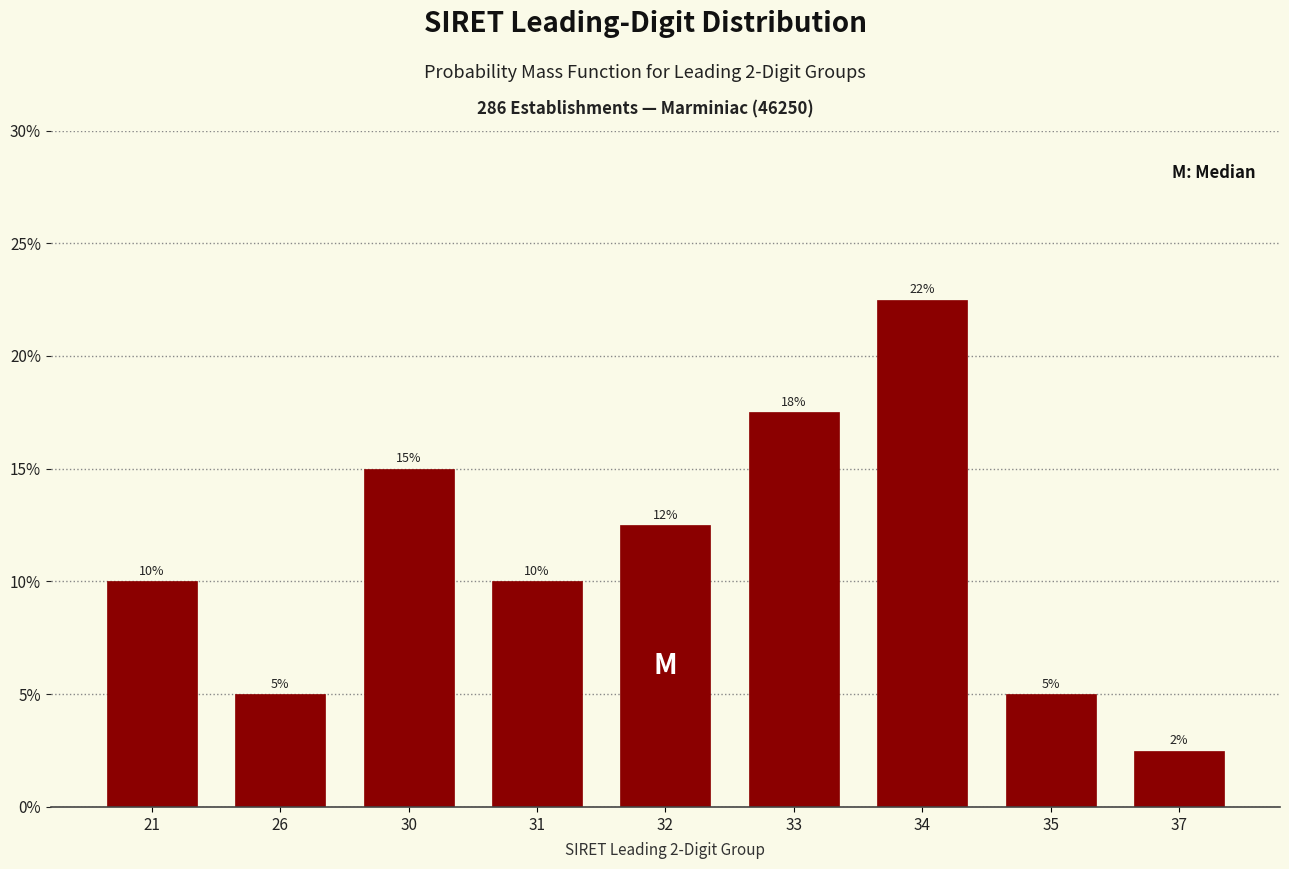

What is the difference between the maximum and minimum values?

20.0